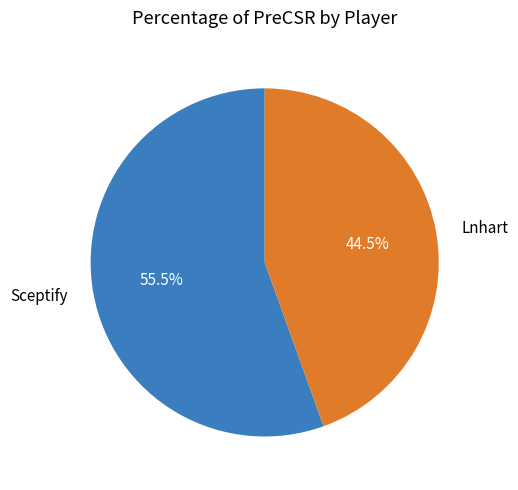

Combined, what portion of the pie is Sceptify and Lnhart?

100.0%